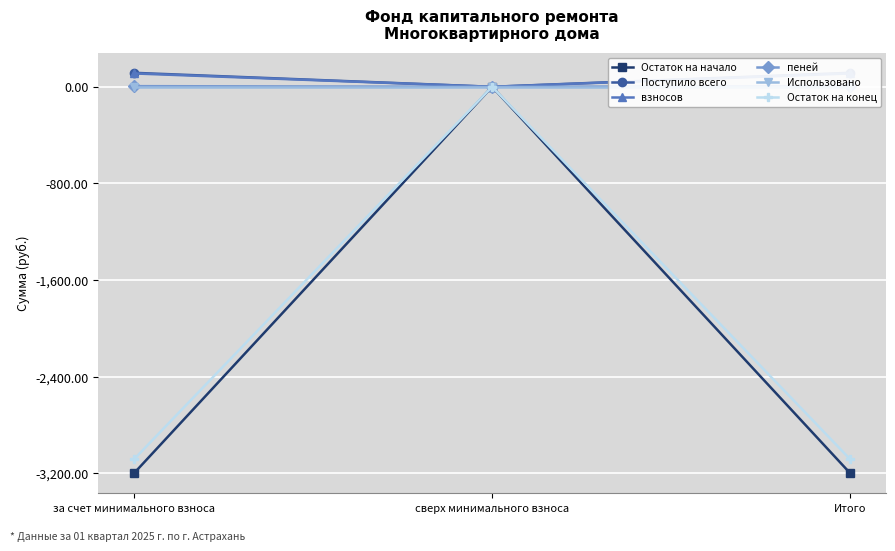

Which label corresponds to the smallest value in the chart?

за счет минимального взноса